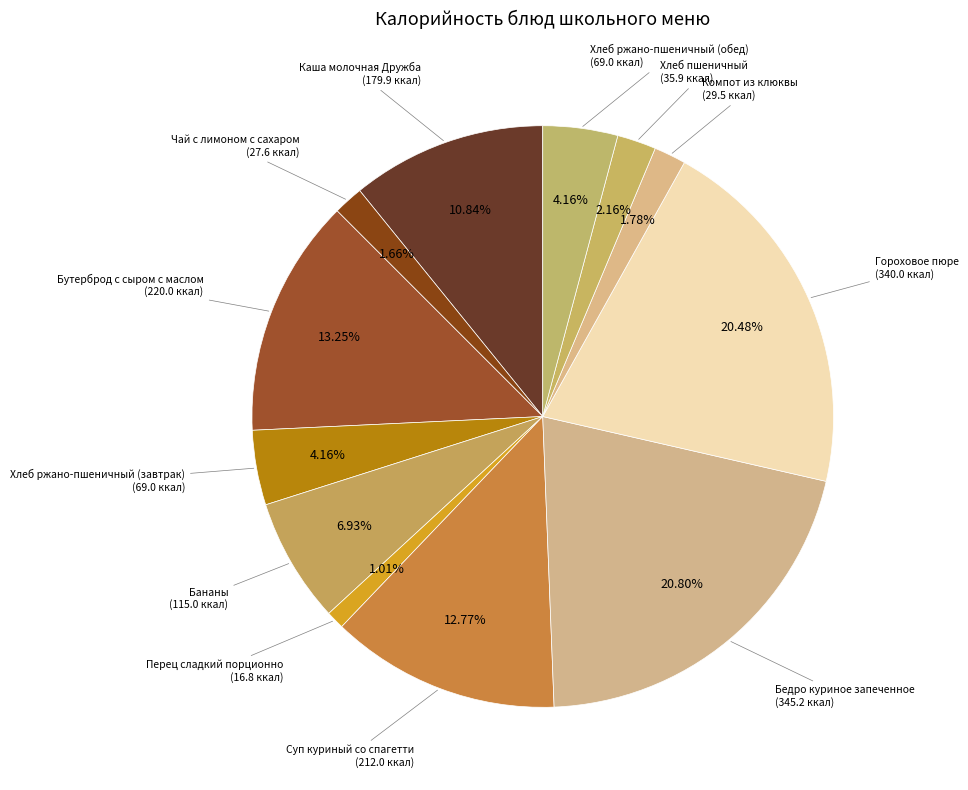

How many segments does this pie chart have?

12